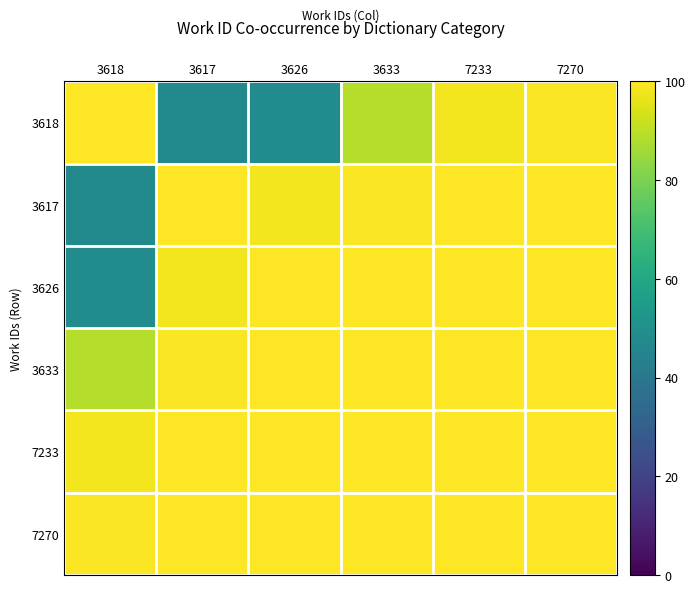

Which label corresponds to the largest value in the chart?

3618